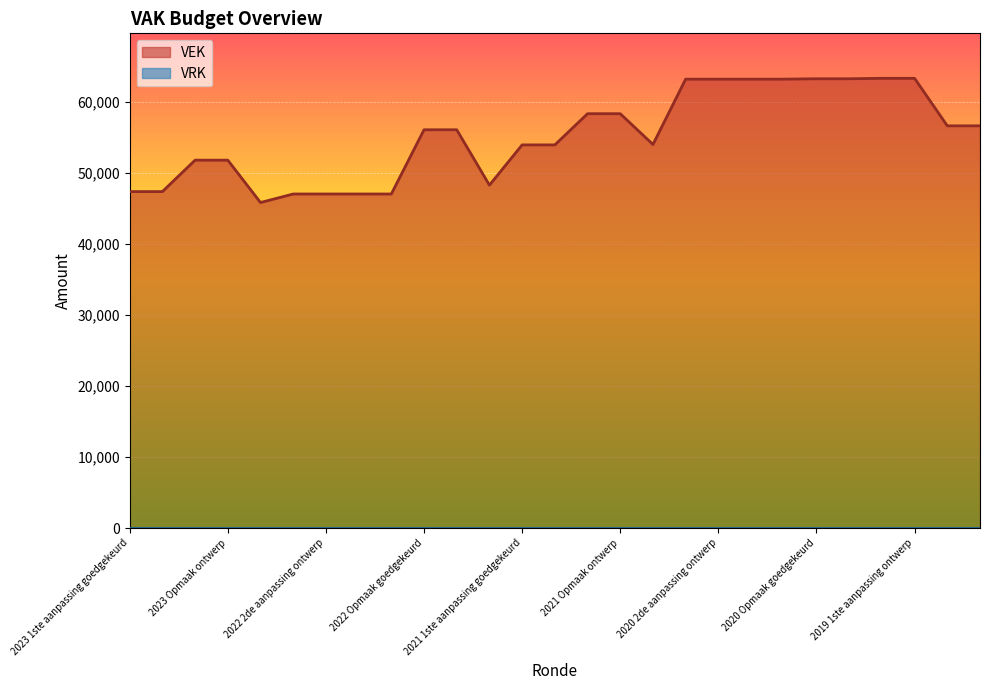

What is the smallest value displayed?

0